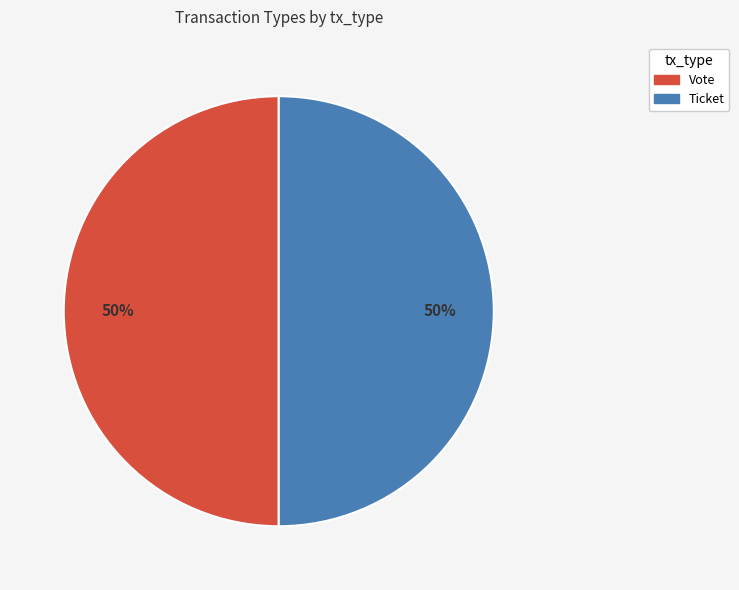

How many segments does this pie chart have?

2